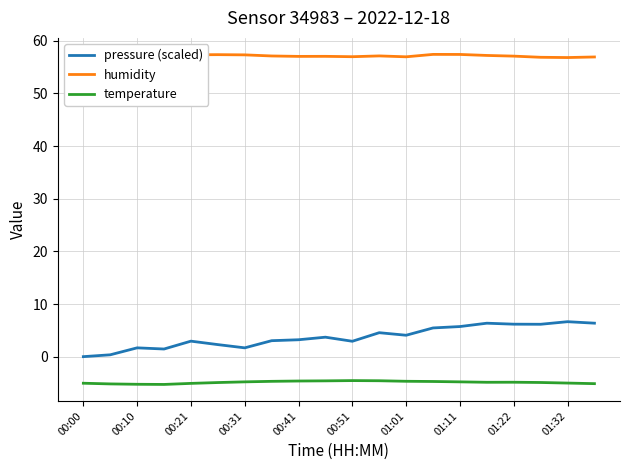

True or false: pressure (scaled) and humidity intersect in this chart.

False